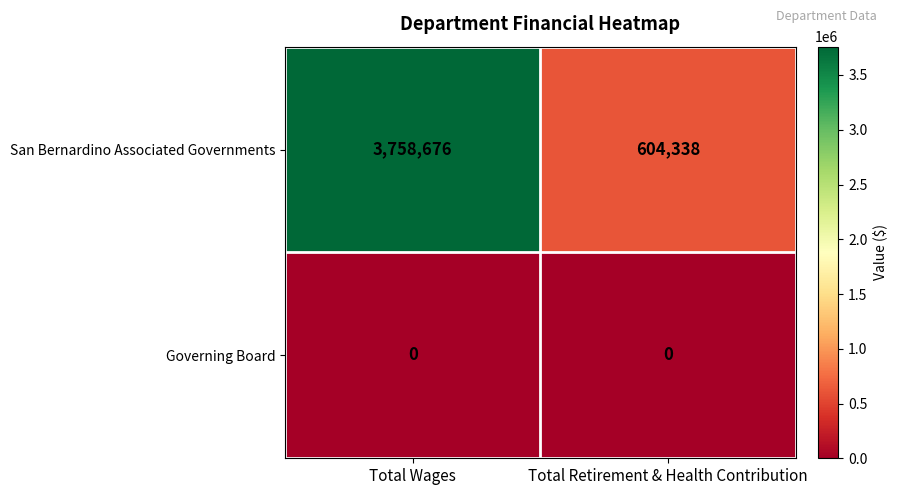

At Total Retirement & Health Contribution, list the series in order from largest to smallest.

San Bernardino Associated Governments, Governing Board